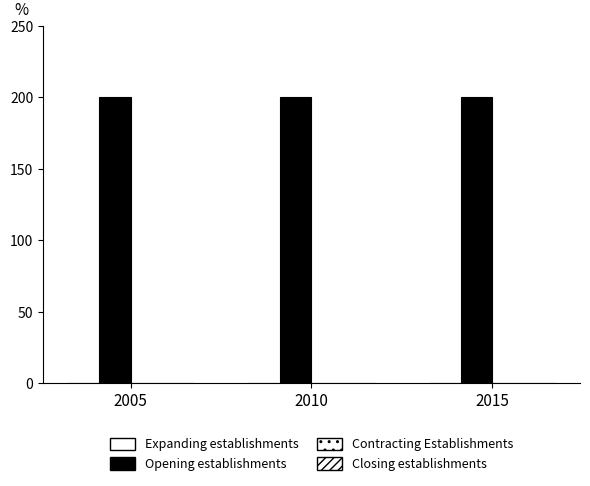

What is the greatest value displayed?

200